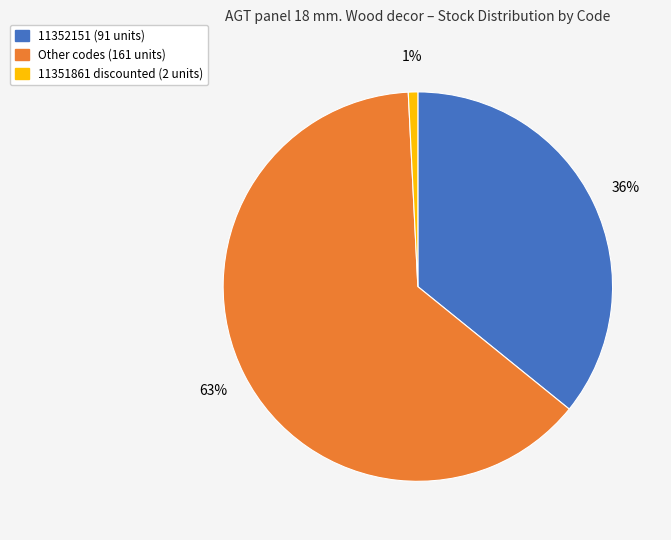

Which has a higher value, 11351861 discounted (2 units) or 11352151 (91 units)?

11352151 (91 units)